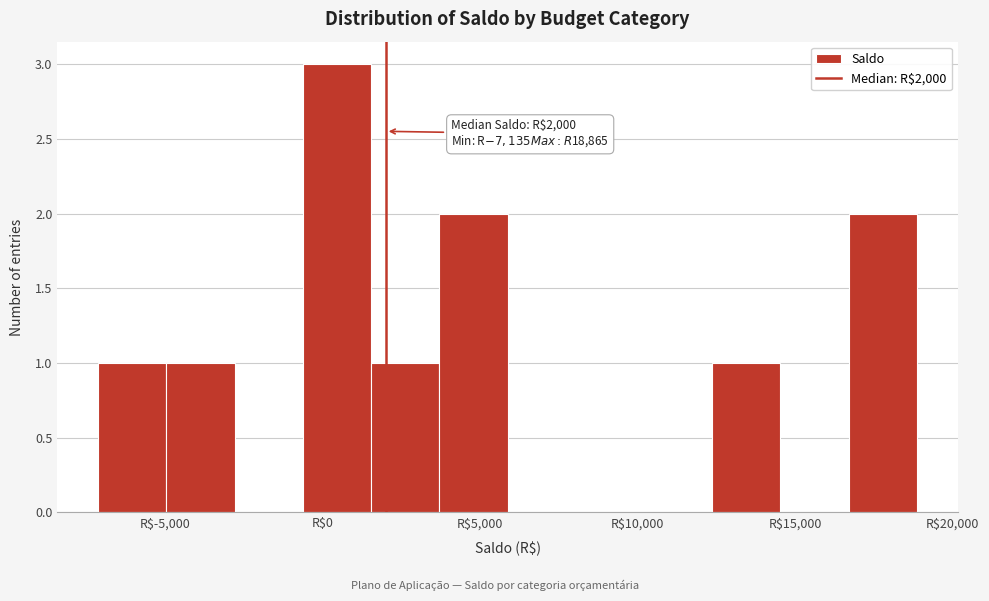

Over which range of the x-axis is the bar tallest?

-500 to 1500